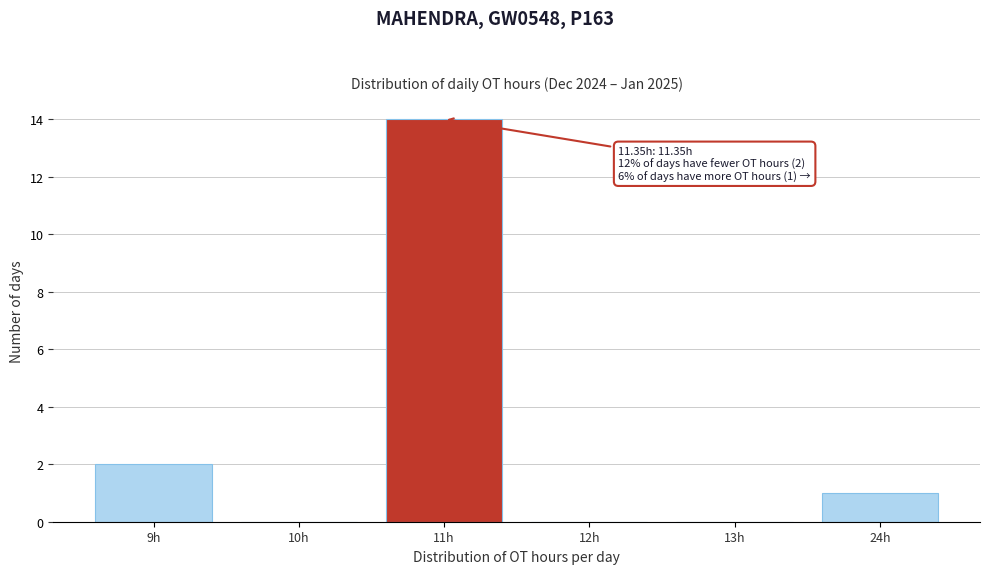

Reading left to right, what are all the values shown in this chart?

9h=2	10h=0	11h=14	12h=0	13h=0	24h=1